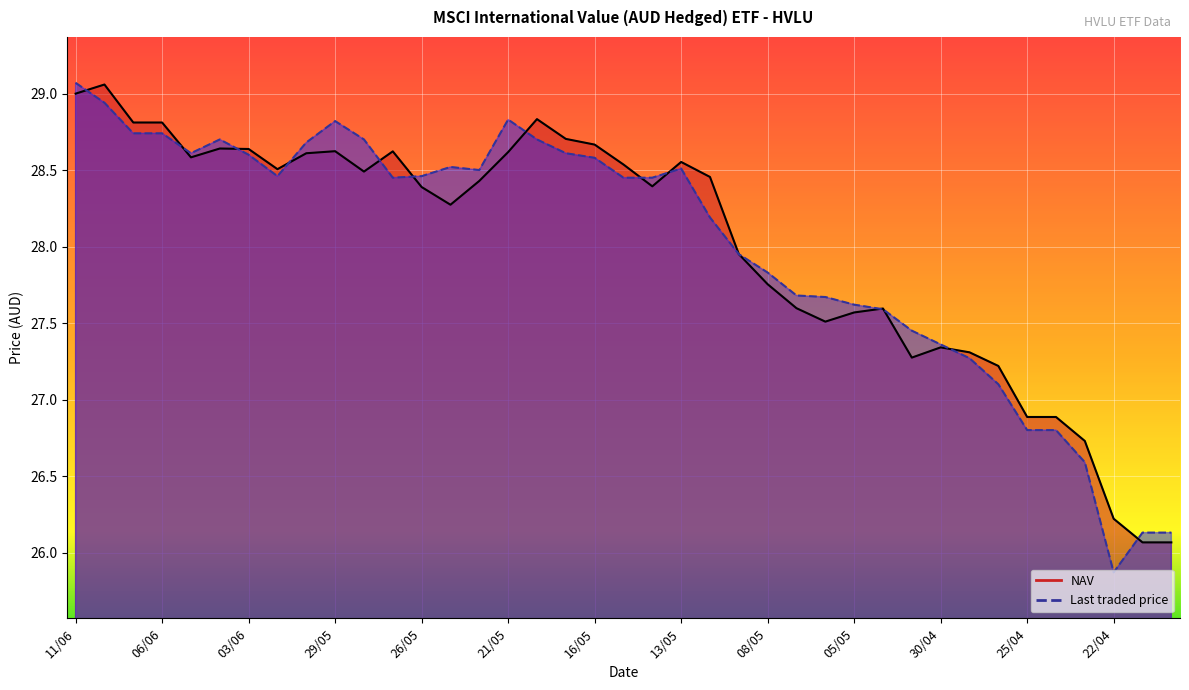

Is it true that NAV equals 28.6 at 05/06?

True